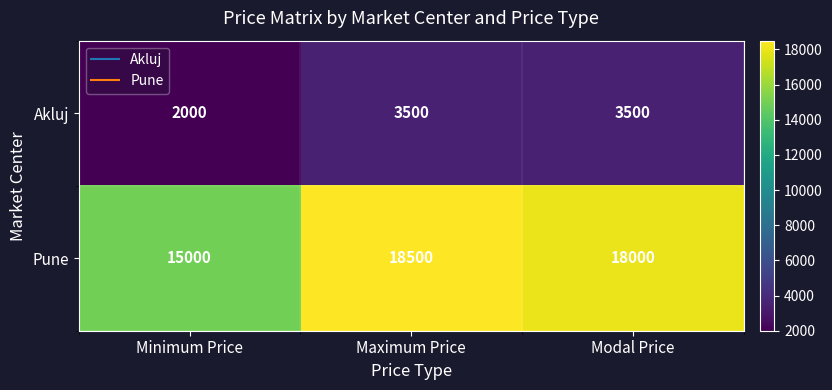

Is it true that Pune equals 9869 at Modal Price?

False